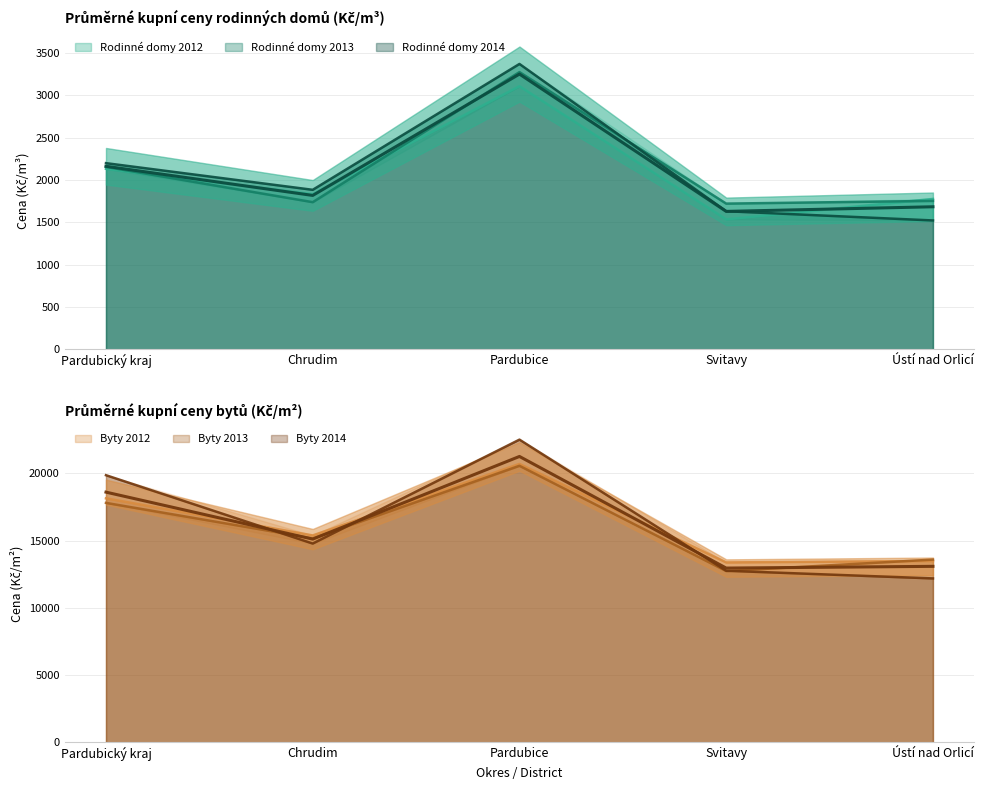

What is the label of the 4th point from the left?

Svitavy